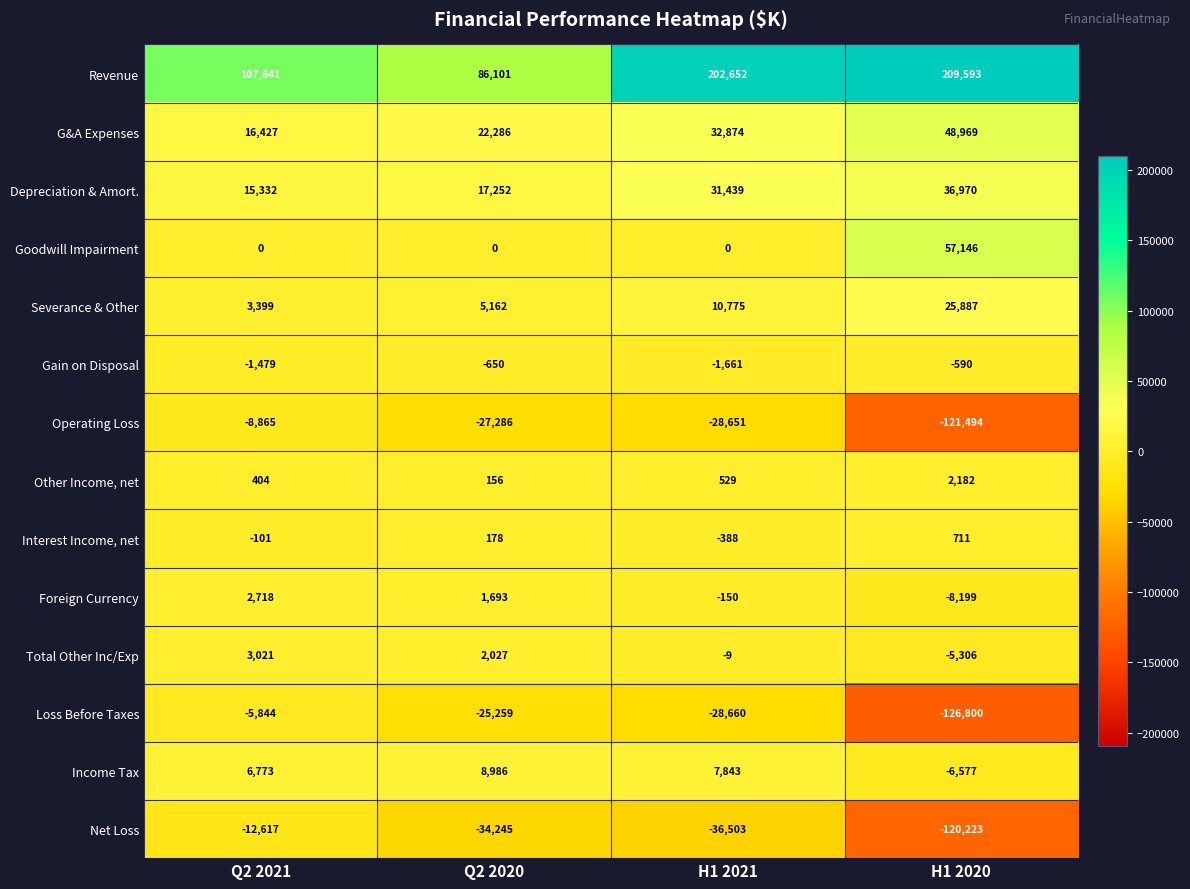

What is the minimum value shown in the chart?

-126800